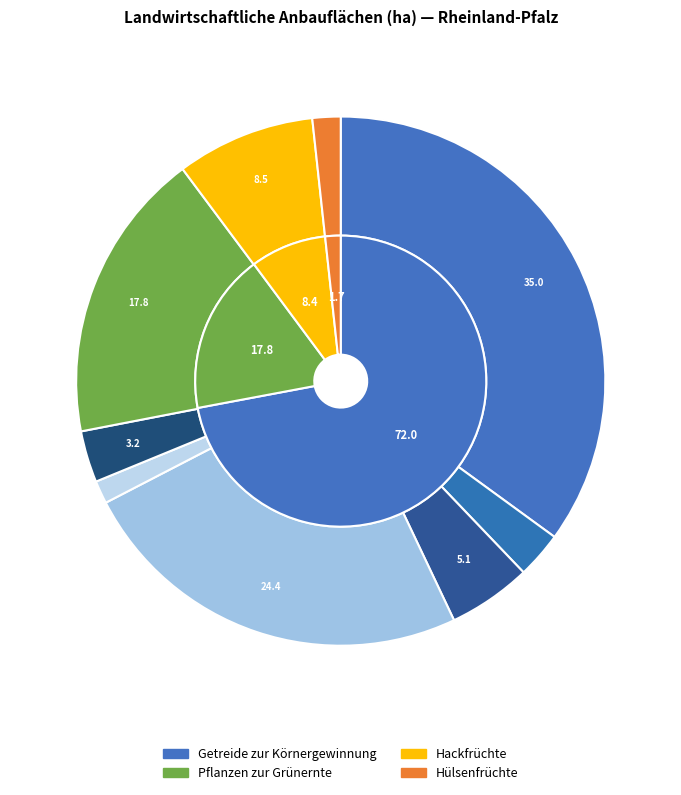

Does any single category account for the majority?

No